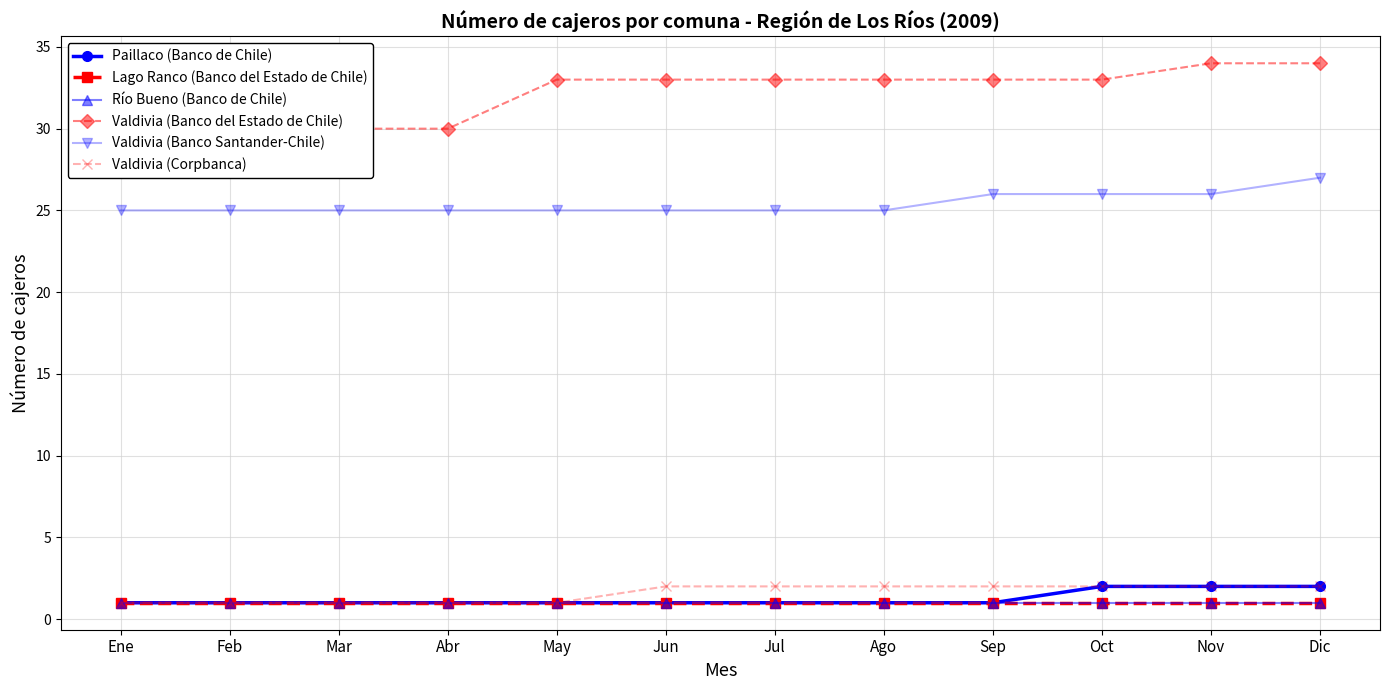

Reading left to right, what are all the values shown in this chart?

Paillaco (Banco de Chile): 1	1	1	1	1	1	1	1	1	2	2	2
Lago Ranco (Banco del Estado de Chile): 1	1	1	1	1	1	1	1	1	1	1	1
Río Bueno (Banco de Chile): 1	1	1	1	1	1	1	1	1	1	1	1
Valdivia (Banco del Estado de Chile): 30	30	30	30	33	33	33	33	33	33	34	34
Valdivia (Banco Santander-Chile): 25	25	25	25	25	25	25	25	26	26	26	27
Valdivia (Corpbanca): 1	1	1	1	1	2	2	2	2	2	2	2